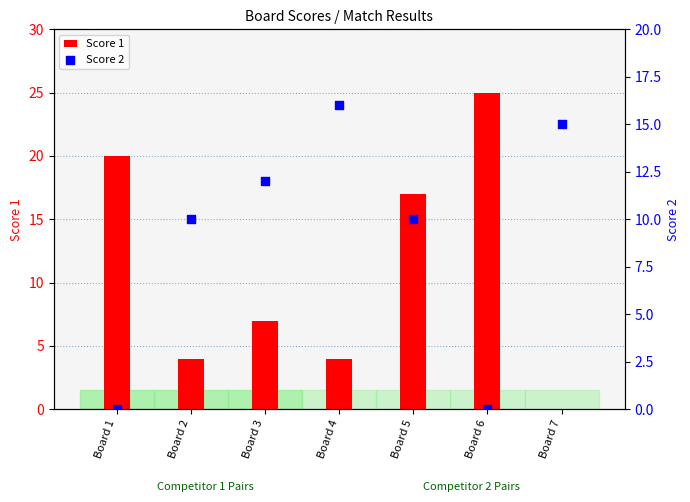

What are all the series names shown in the legend?

Score 1, Score 2